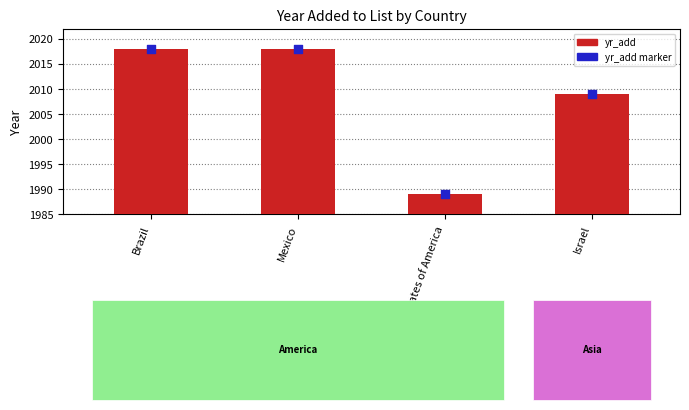

At how many categories does at least one series exceed 2005?

3